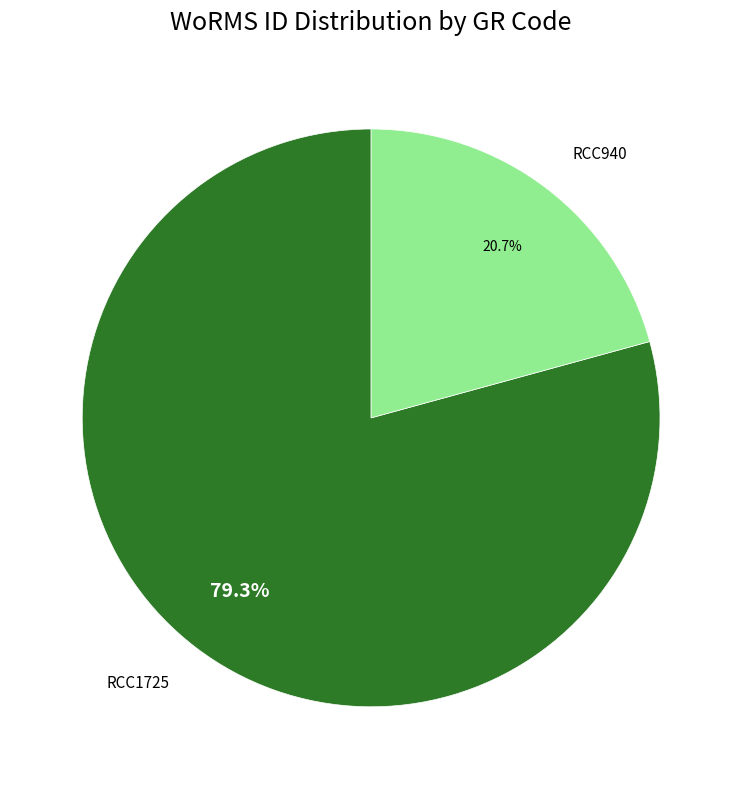

To the nearest percent, what is the difference between the RCC940 and RCC1725 slice percentages?

59%